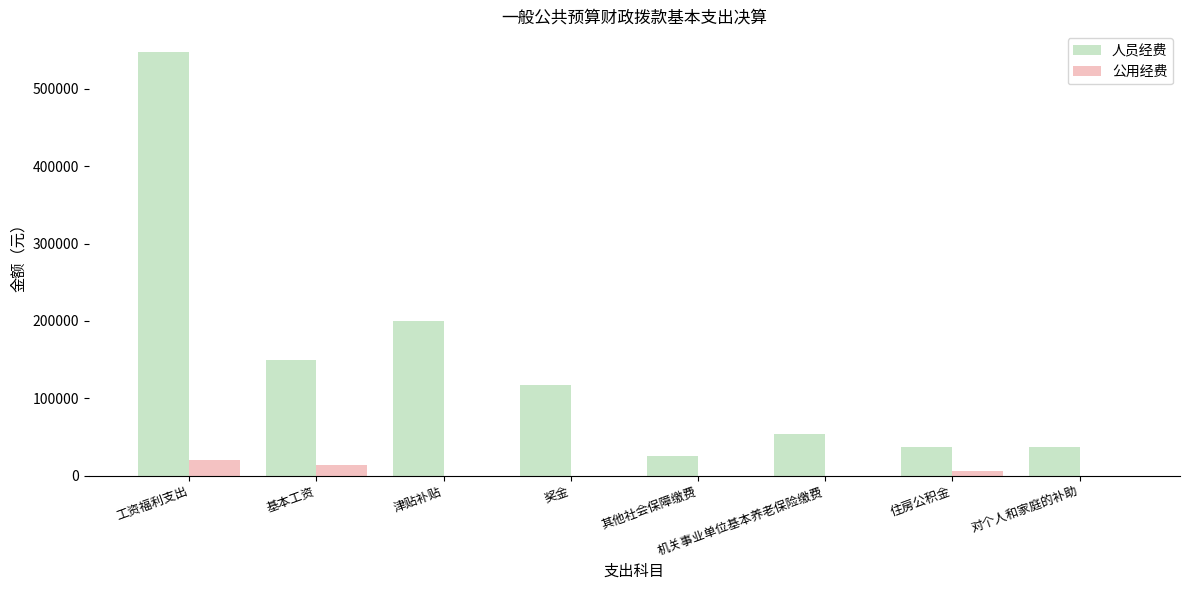

Between 工资福利支出 and 住房公积金, which series saw the biggest shift?

人员经费